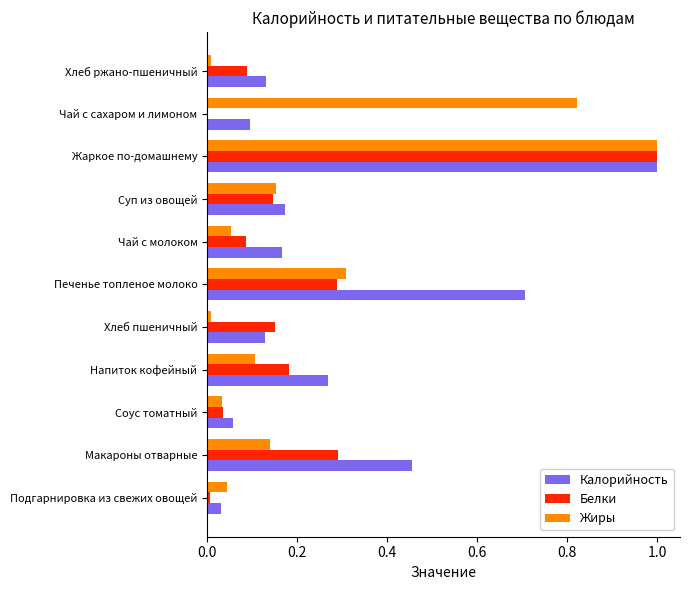

What is the highest value of the Белки series?

1.0